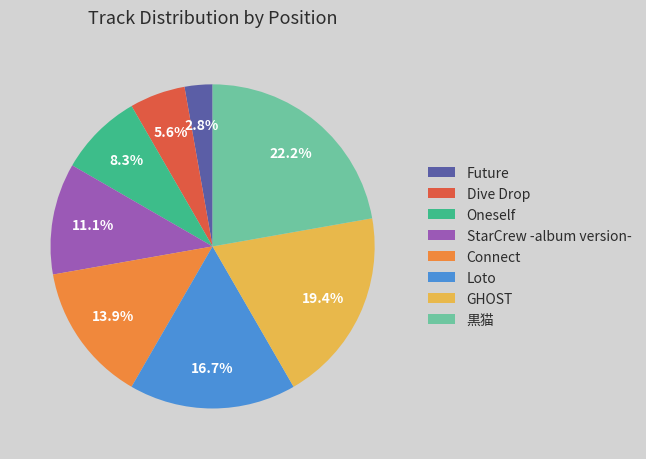

Which category has the biggest portion of the pie?

黒猫